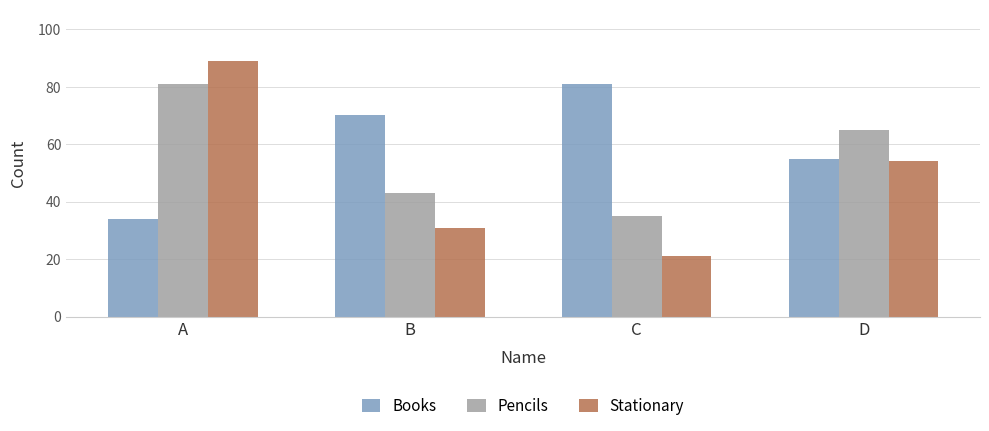

At D, list the series in order from largest to smallest.

Pencils, Books, Stationary